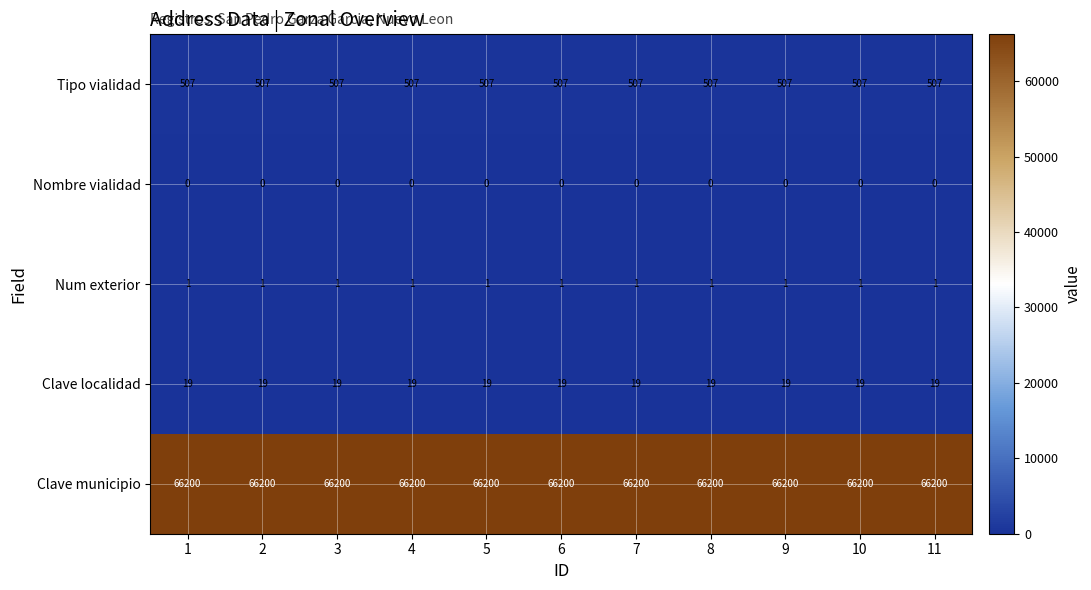

What is the spread (max minus min) of values at 3?

66200